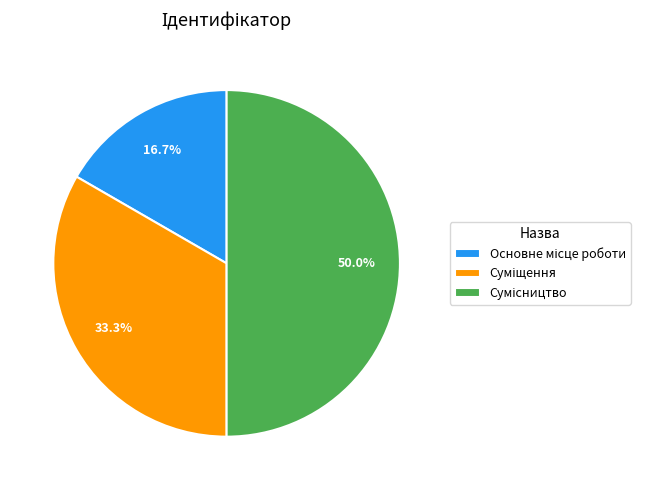

How many segments does this pie chart have?

3